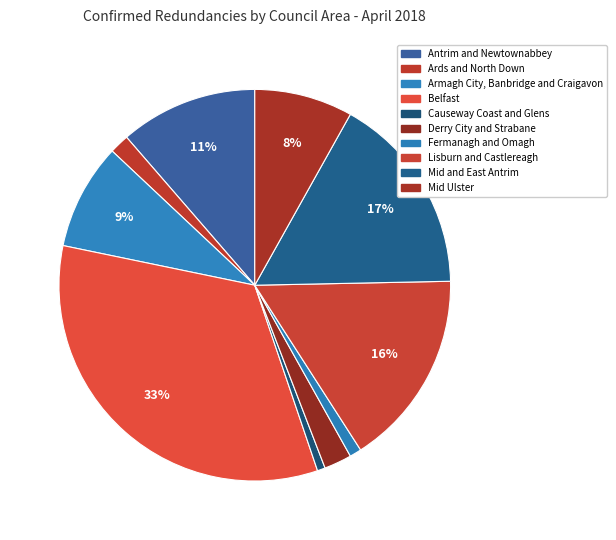

What percentage is the Antrim and Newtownabbey slice, to the nearest percent?

11%